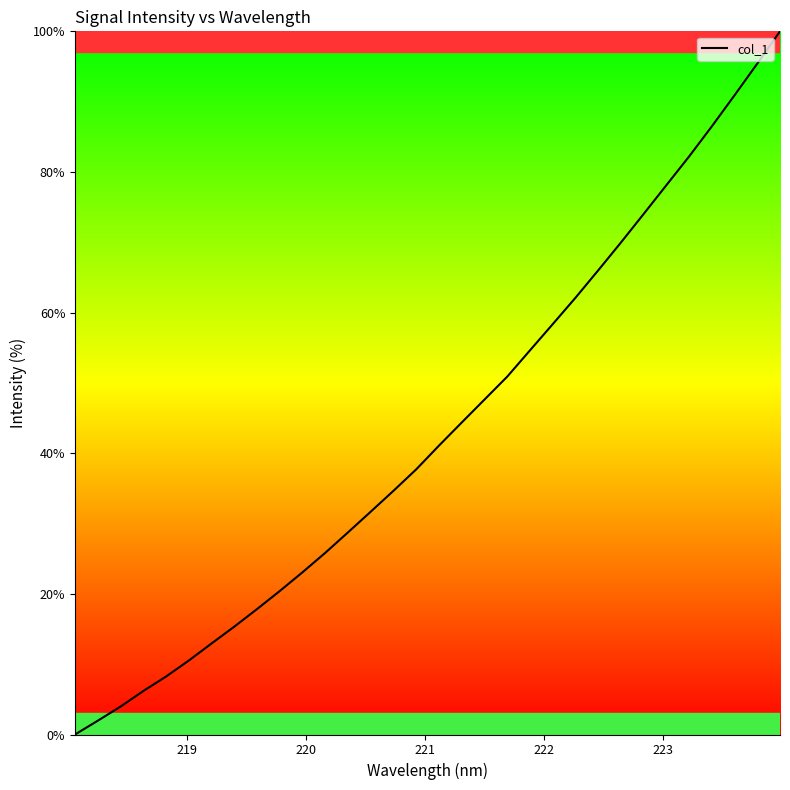

What is the maximum value shown in the chart?

100.0